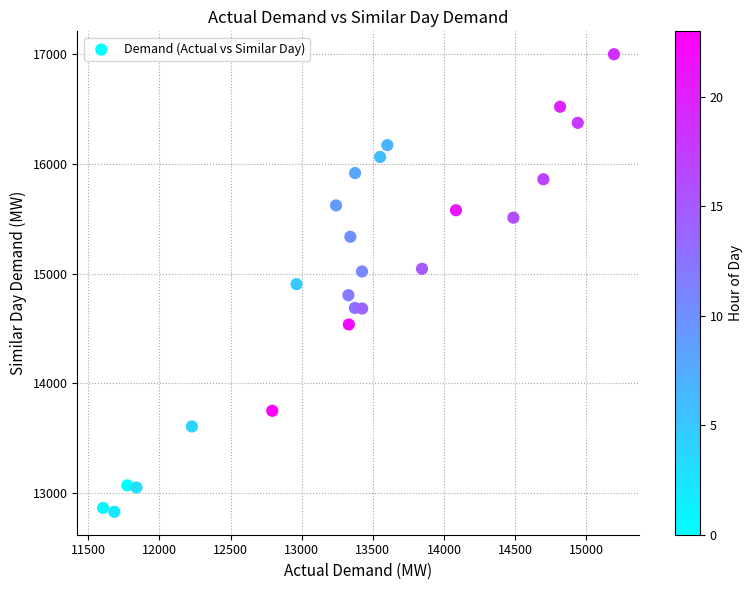

What is the range of X values (max minus min)?

3589.3